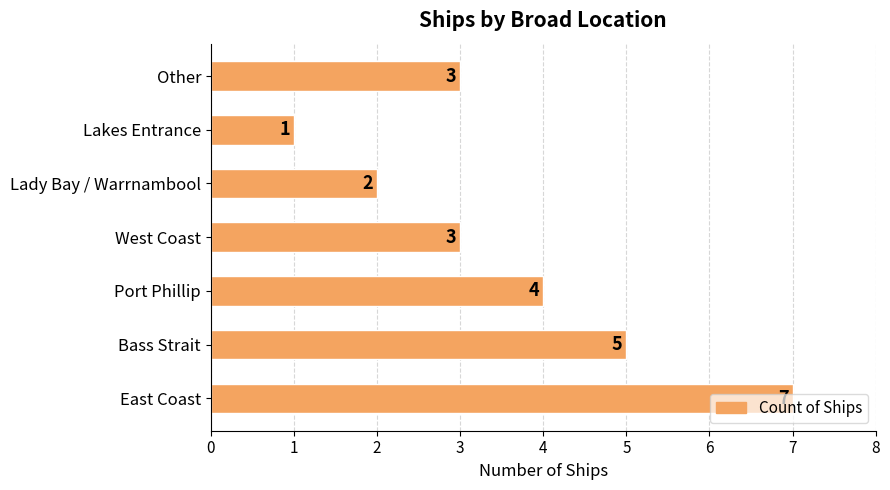

What is the difference between the second highest and minimum values?

4